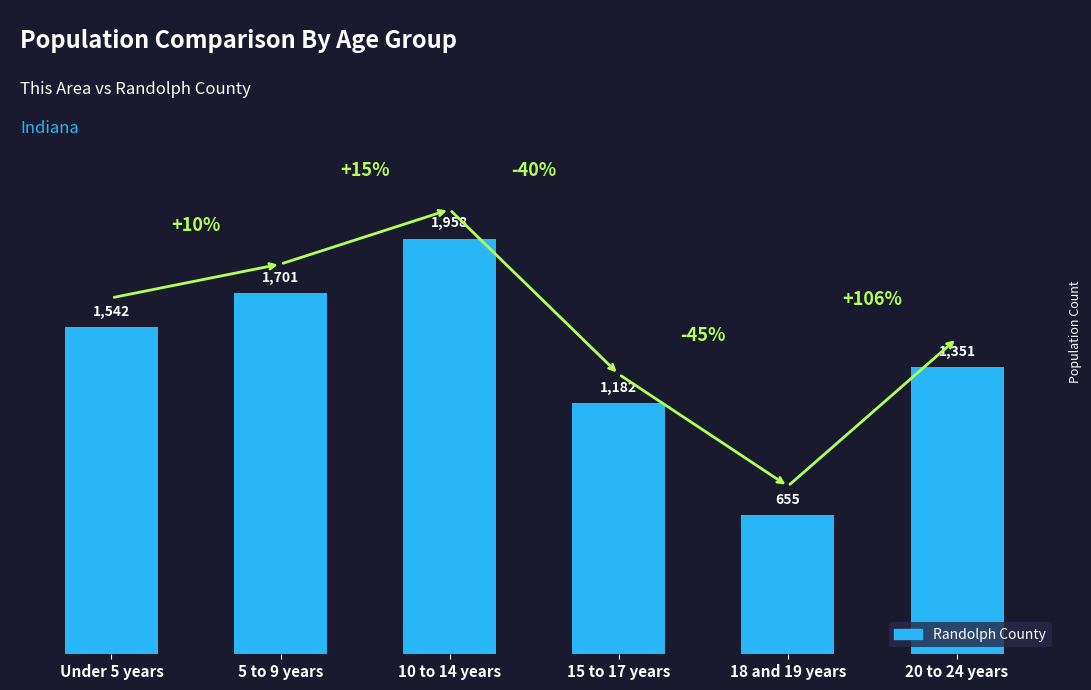

What is the greatest value displayed?

1958